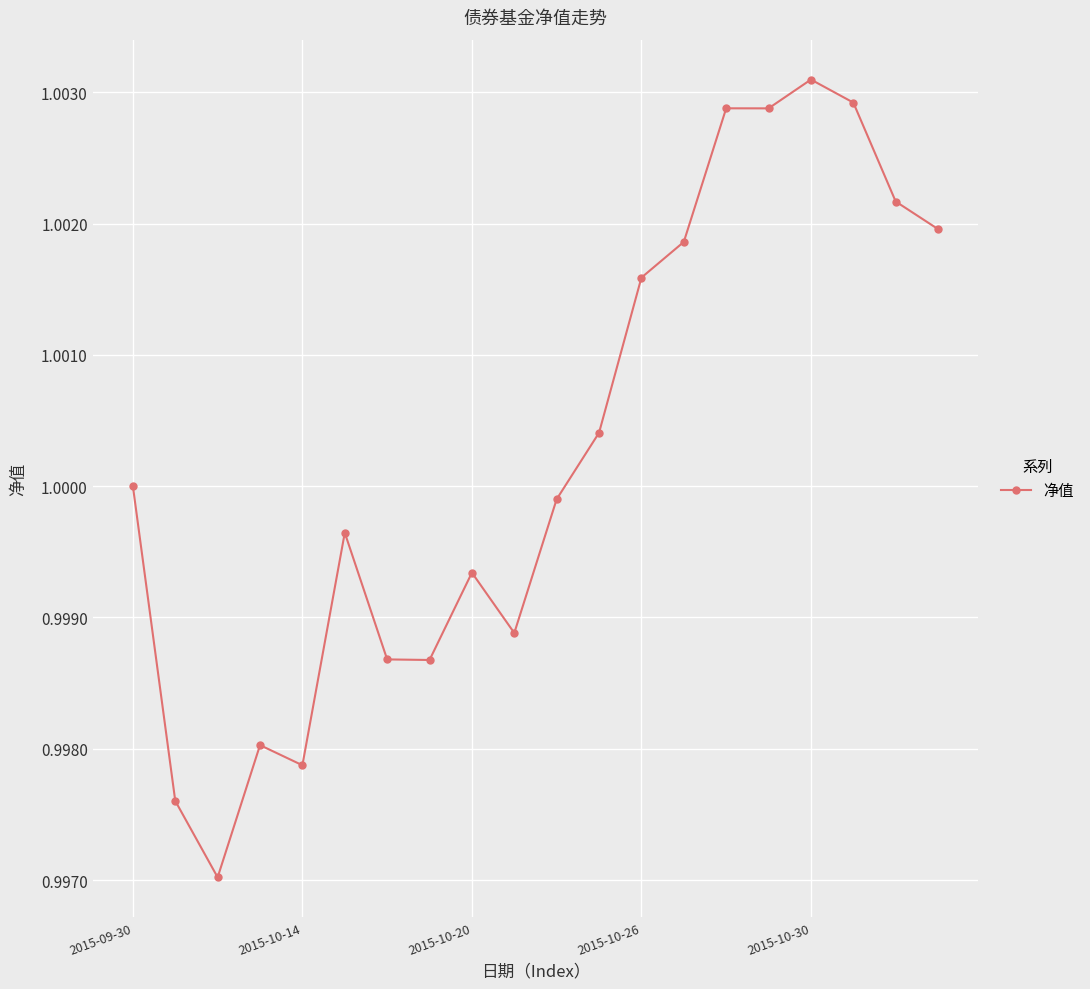

What is the sum of all values?

20.0